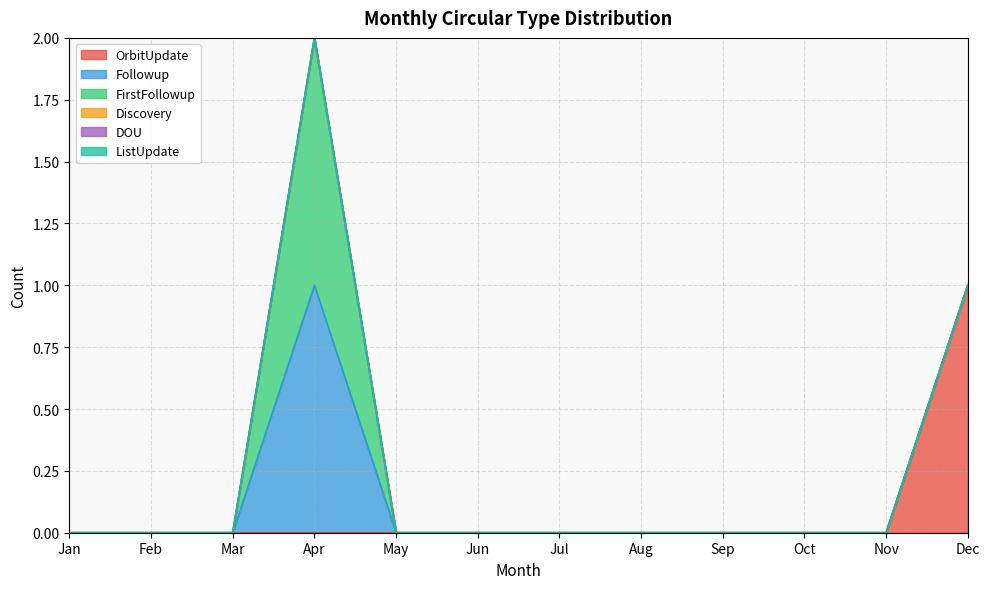

Which series has the largest total across all categories?

OrbitUpdate